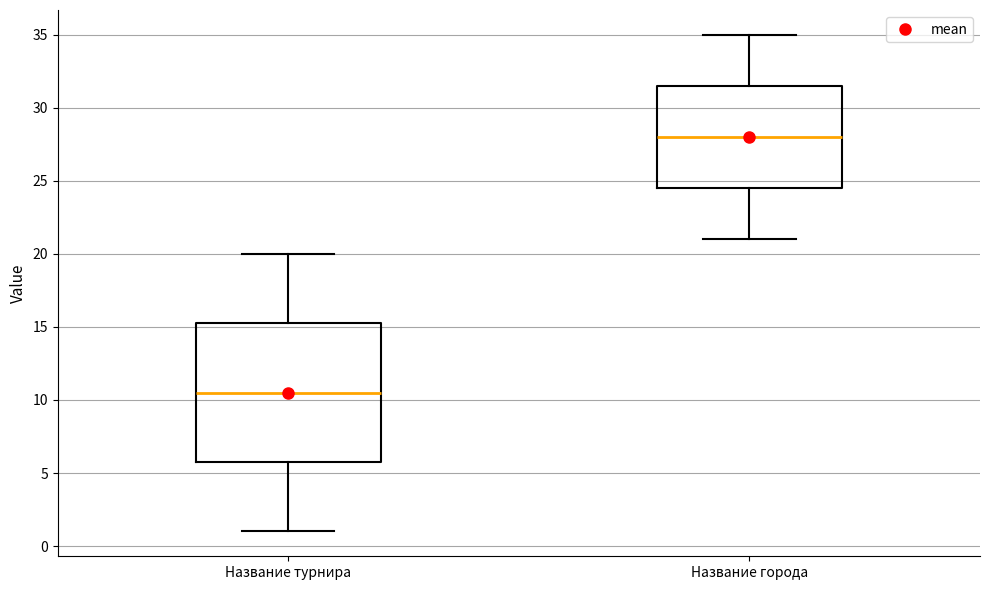

Where does the median line of the box for Название турнира sit on the y-axis? The values are not printed on the chart, so give them approximately, as read against the axis.

10.5